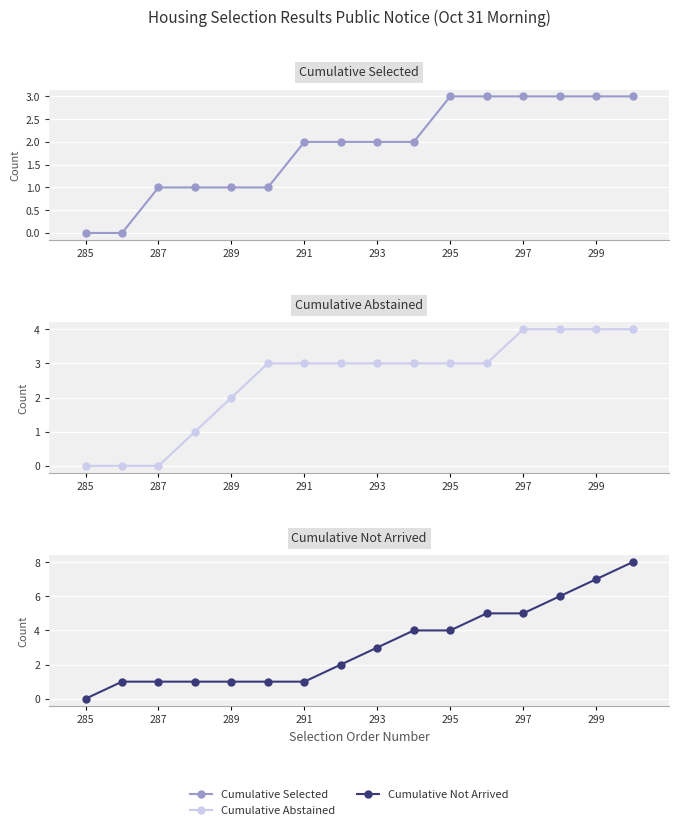

What are all the series names shown in the legend?

Cumulative Selected, Cumulative Abstained, Cumulative Not Arrived